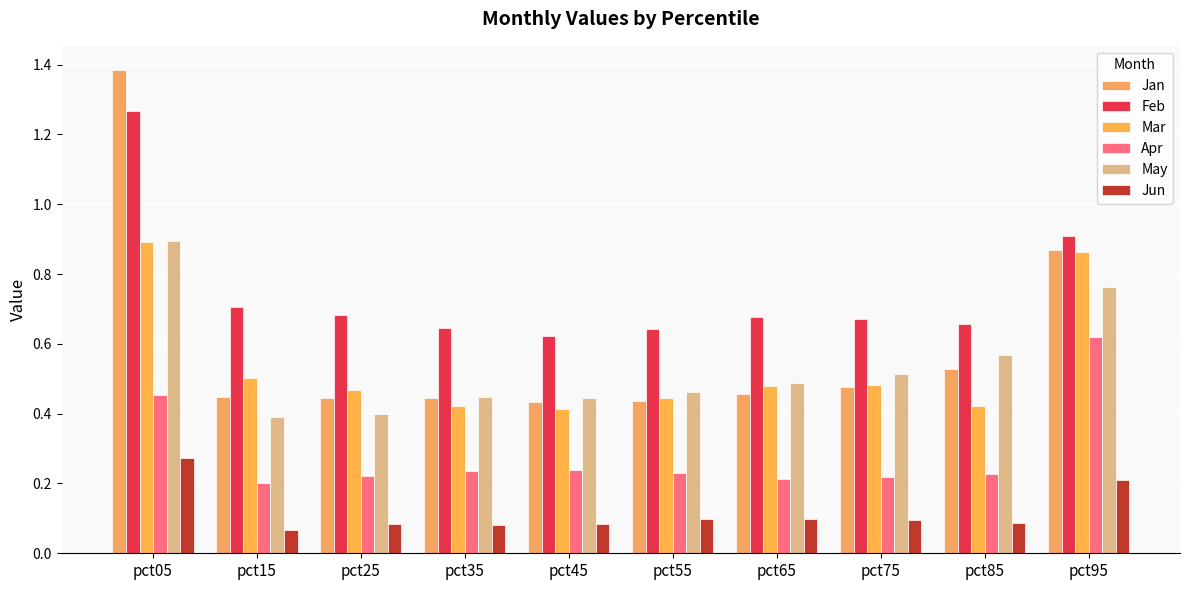

How many distinct data groups are displayed?

6